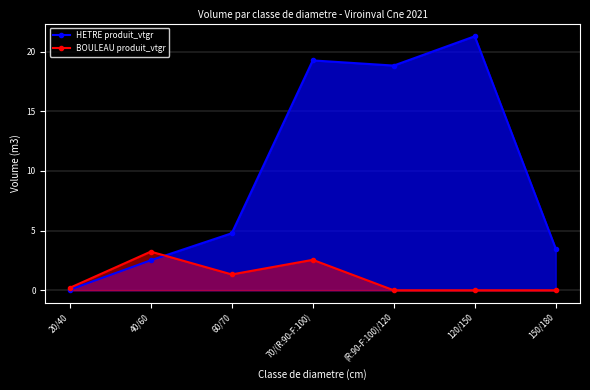

List the labels in order of HETRE produit_vtgr value, largest first.

120/150, 70/(R:90-F:100), (R:90-F:100)/120, 60/70, 150/180, 40/60, 20/40